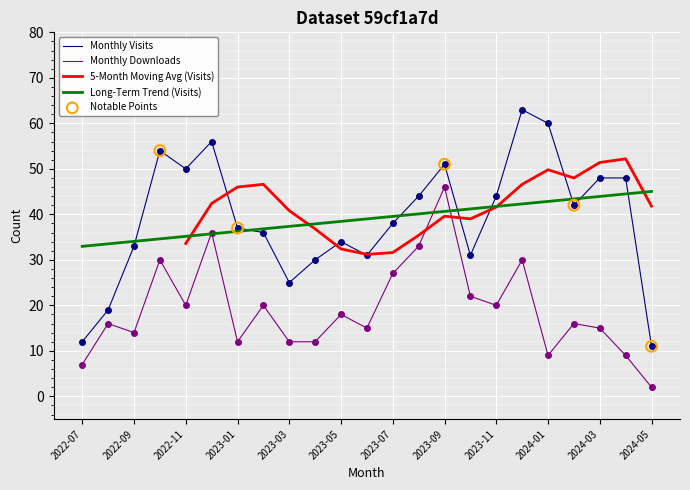

What is the total value across all series at 2023-04?

42